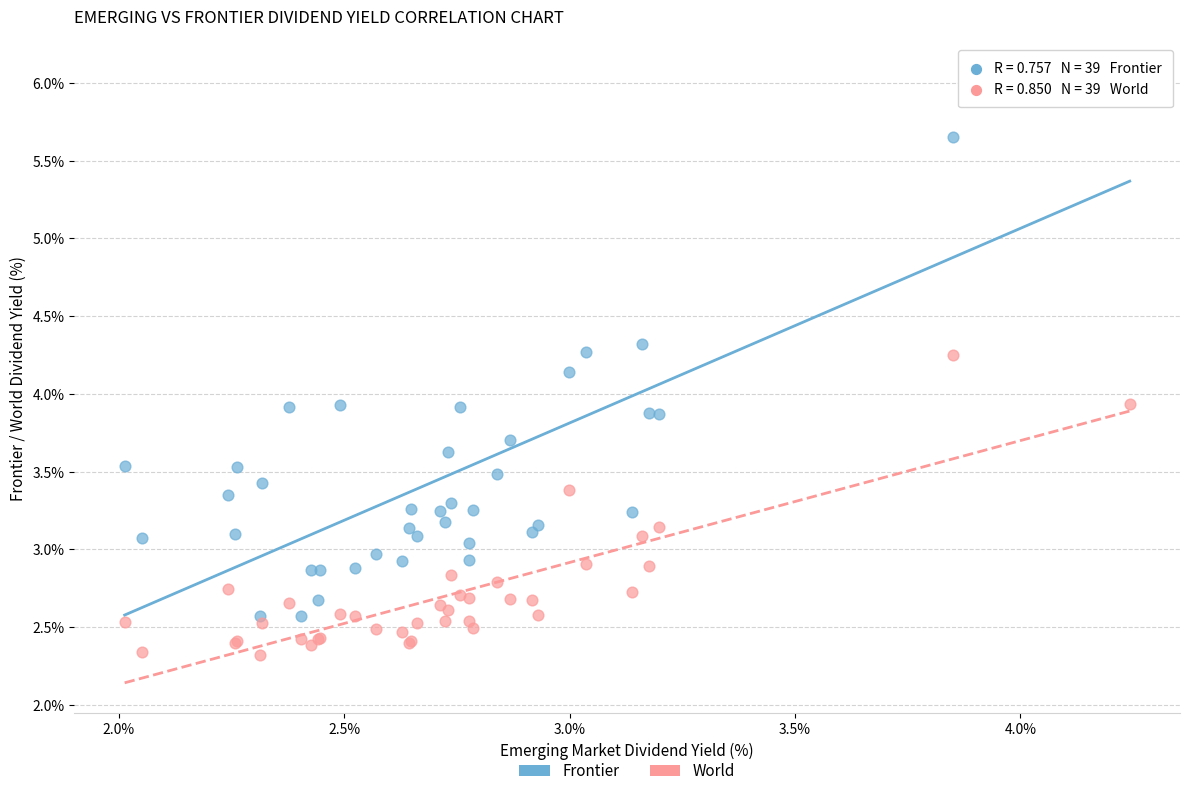

Which series contains the lowest Y value?

World